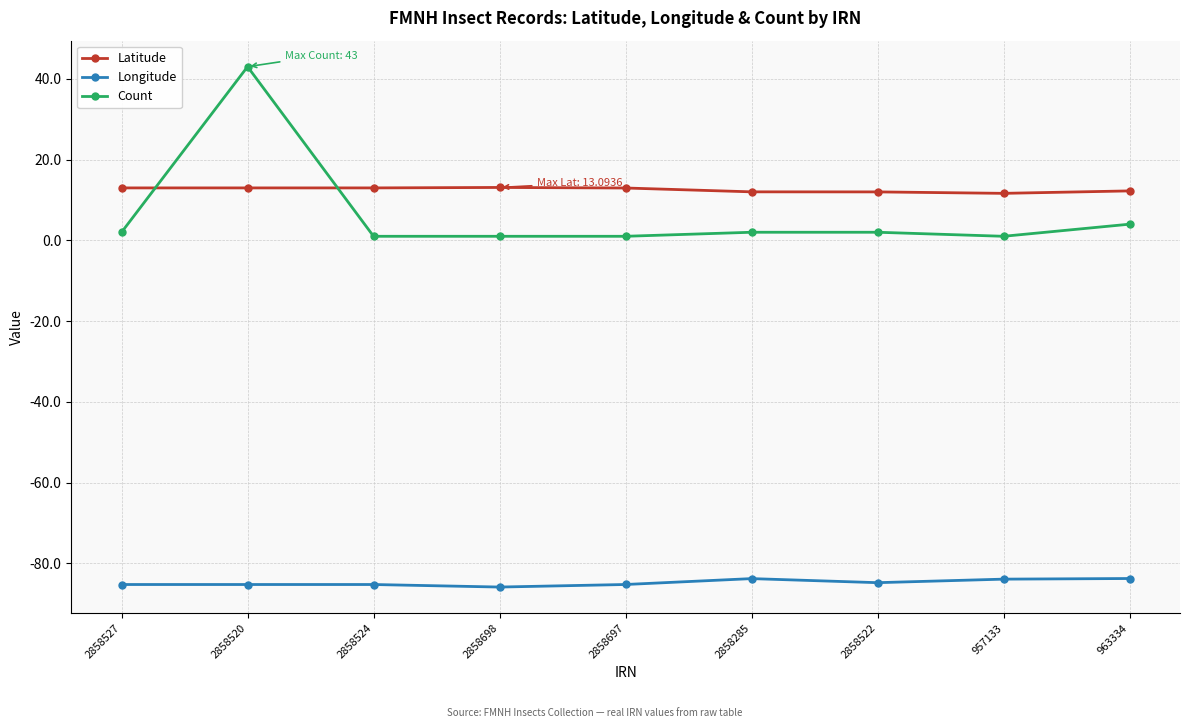

How many series are shown in this chart?

3